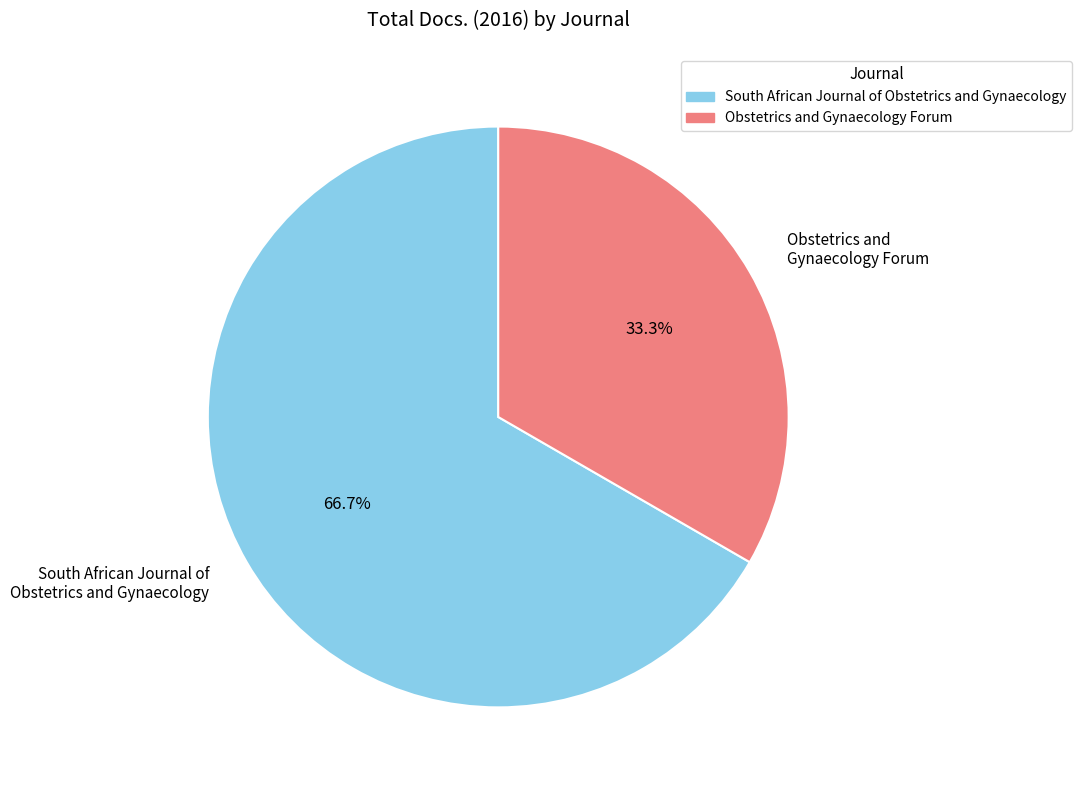

How many segments does this pie chart have?

2